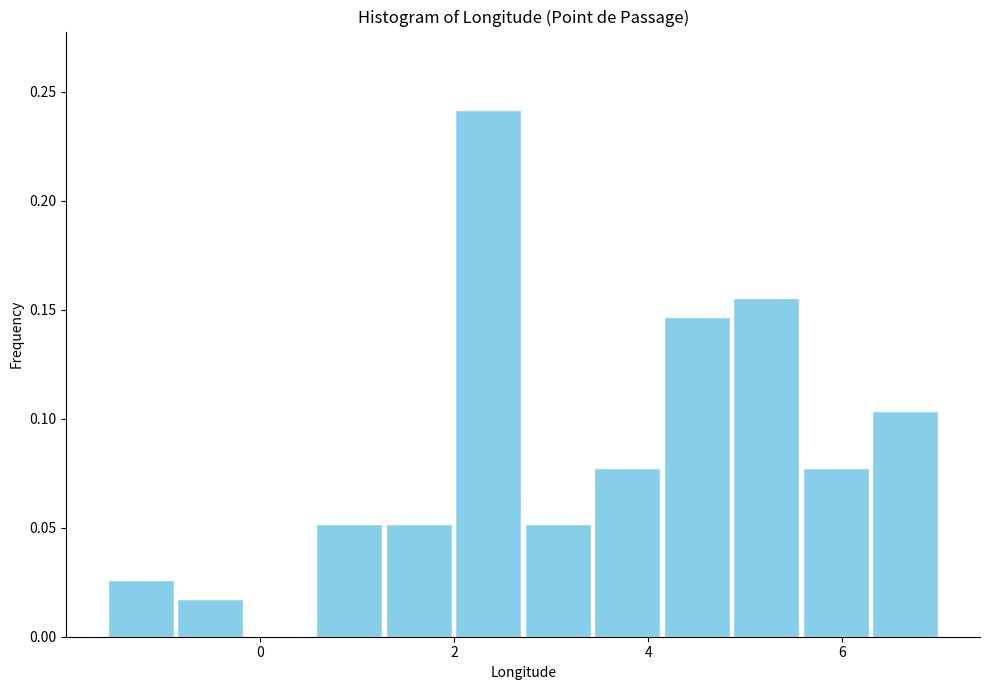

Around what value on the x-axis is the tallest bar? Give the approximate position of its centre, as read against the axis.

2.4